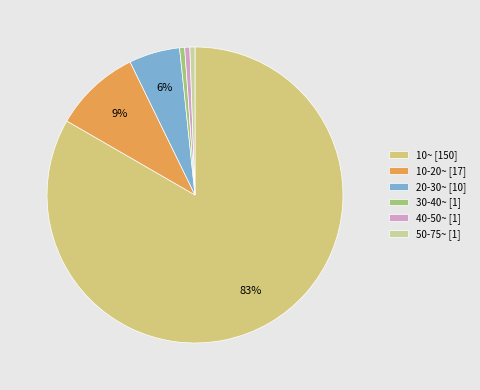

To the nearest percent, what percentage of the pie is 10-20~ [17]?

9%